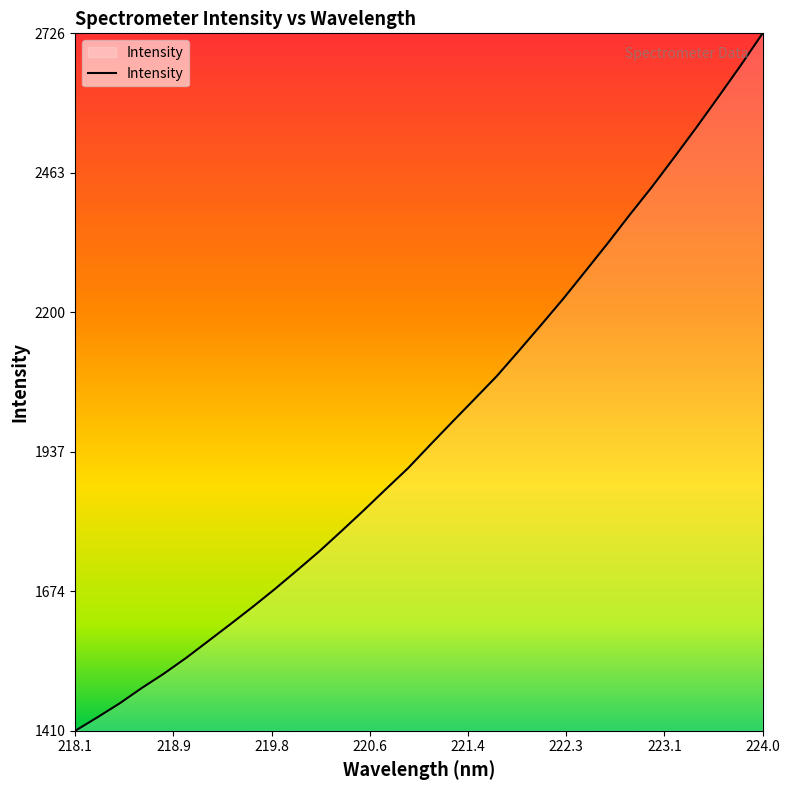

What is the greatest value displayed?

2726.0